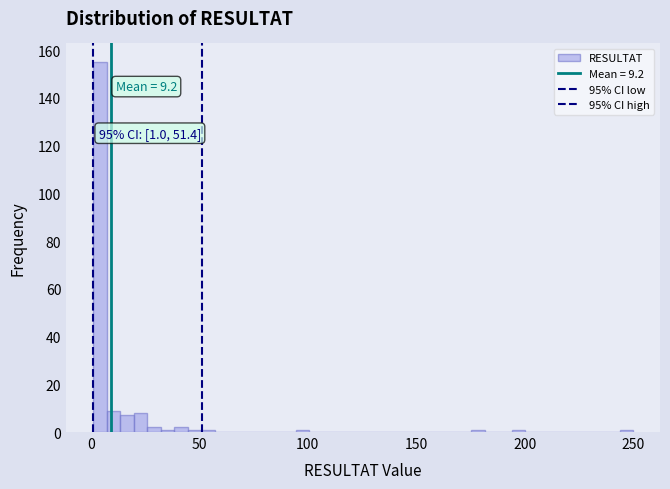

Around what value on the x-axis is the tallest bar? Give the approximate position of its centre, as read against the axis.

5